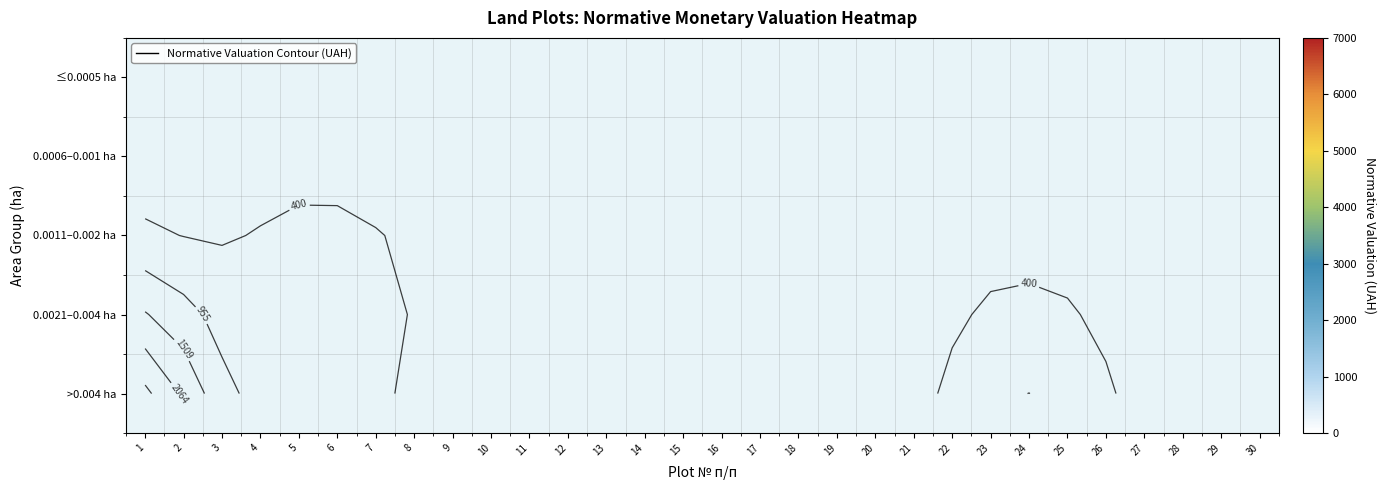

List the labels in order of ≤0.0005 ha value, smallest first.

1, 2, 3, 4, 5, 6, 7, 8, 9, 10, 11, 12, 13, 14, 15, 16, 17, 18, 19, 20, 21, 22, 23, 24, 25, 26, 27, 28, 29, 30